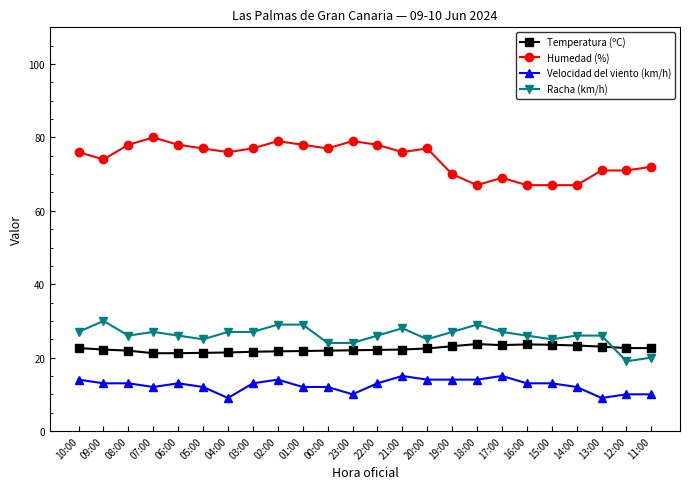

True or false: Velocidad del viento (km/h) and Temperatura (ºC) intersect in this chart.

False